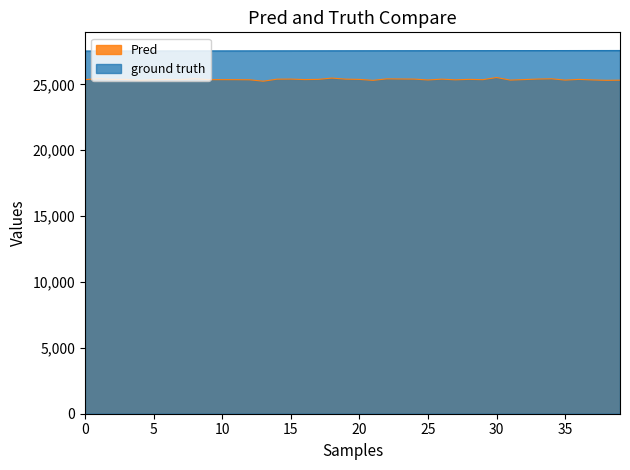

What is the average value of the ground truth series?

27554